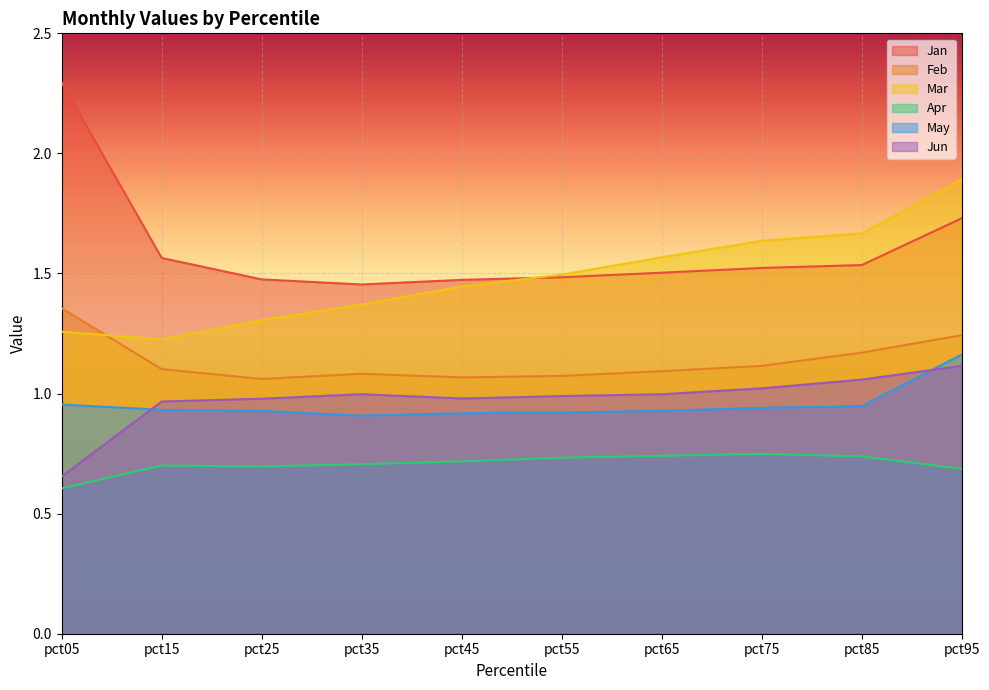

Reading left to right, what are all the values shown in this chart?

Jan: pct05=2.3	pct15=1.6	pct25=1.5	pct35=1.5	pct45=1.5	pct55=1.5	pct65=1.5	pct75=1.5	pct85=1.5	pct95=1.7
Feb: pct05=1.4	pct15=1.1	pct25=1.1	pct35=1.1	pct45=1.1	pct55=1.1	pct65=1.1	pct75=1.1	pct85=1.2	pct95=1.2
Mar: pct05=1.3	pct15=1.2	pct25=1.3	pct35=1.4	pct45=1.4	pct55=1.5	pct65=1.6	pct75=1.6	pct85=1.7	pct95=1.9
Apr: pct05=0.6	pct15=0.7	pct25=0.7	pct35=0.7	pct45=0.7	pct55=0.7	pct65=0.7	pct75=0.7	pct85=0.7	pct95=0.7
May: pct05=1.0	pct15=0.9	pct25=0.9	pct35=0.9	pct45=0.9	pct55=0.9	pct65=0.9	pct75=0.9	pct85=0.9	pct95=1.2
Jun: pct05=0.7	pct15=1.0	pct25=1.0	pct35=1.0	pct45=1.0	pct55=1.0	pct65=1.0	pct75=1.0	pct85=1.1	pct95=1.1